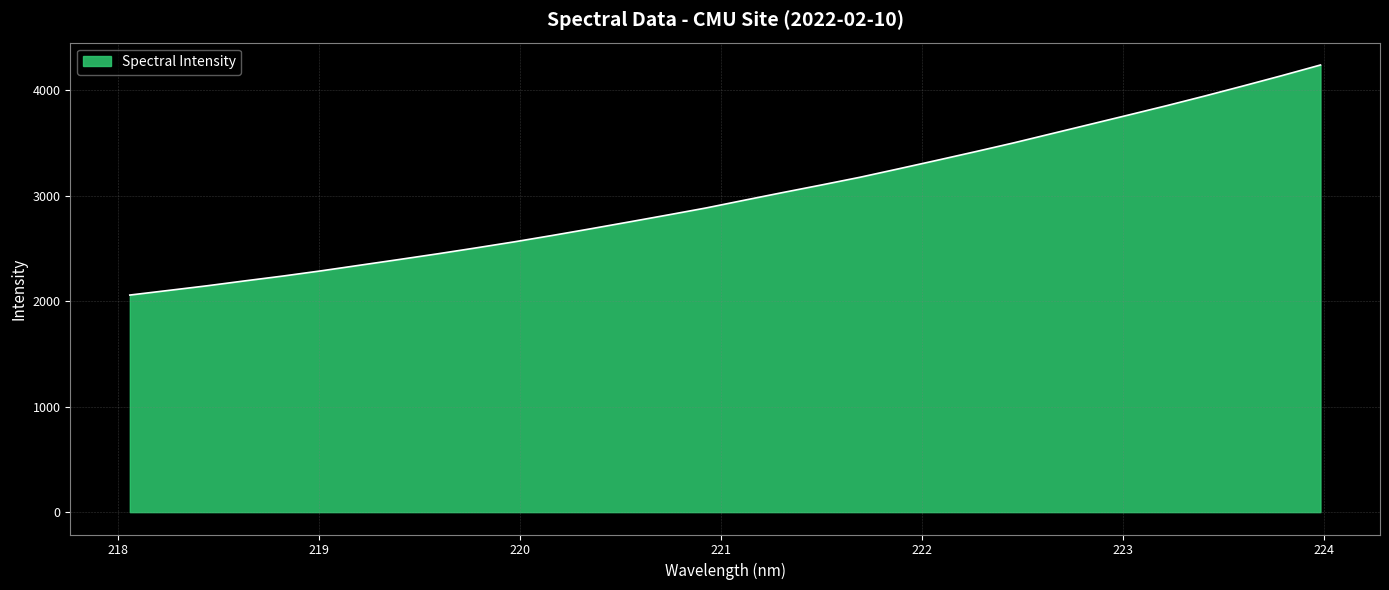

How many lines are shown in the chart?

1